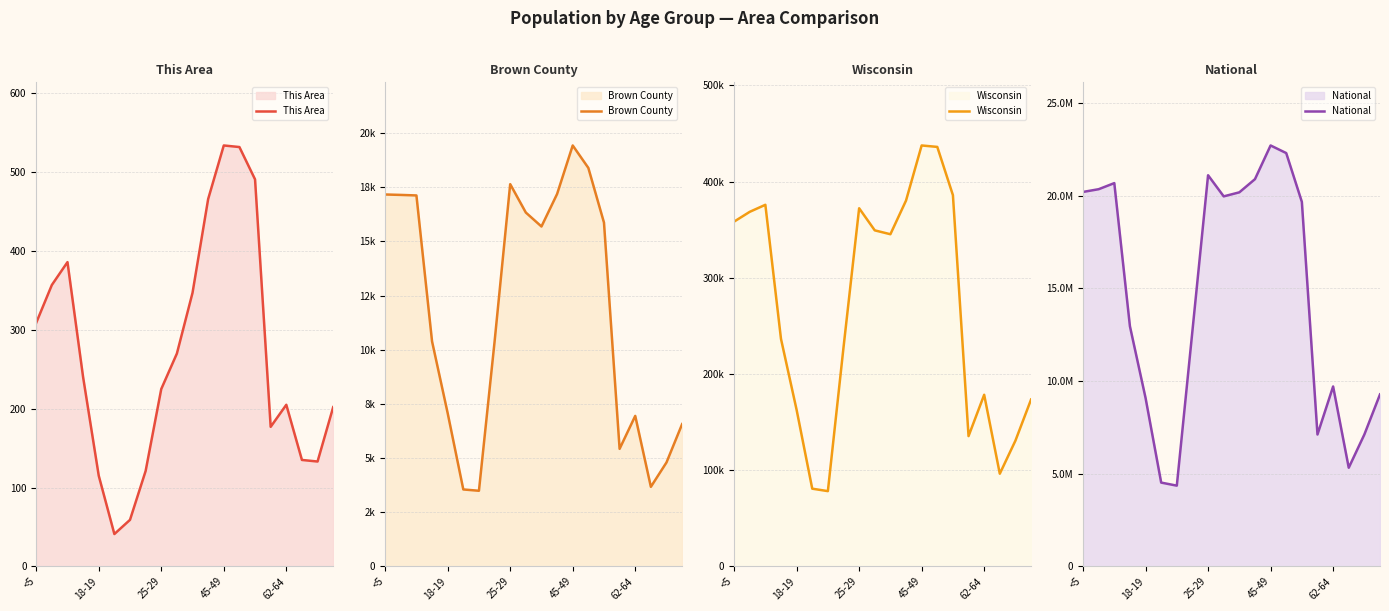

At how many categories does at least one series exceed 10412837?

12